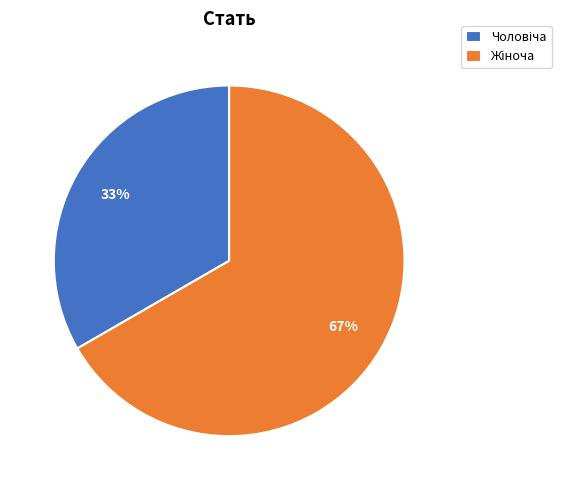

To the nearest percent, what is the average slice percentage?

50%